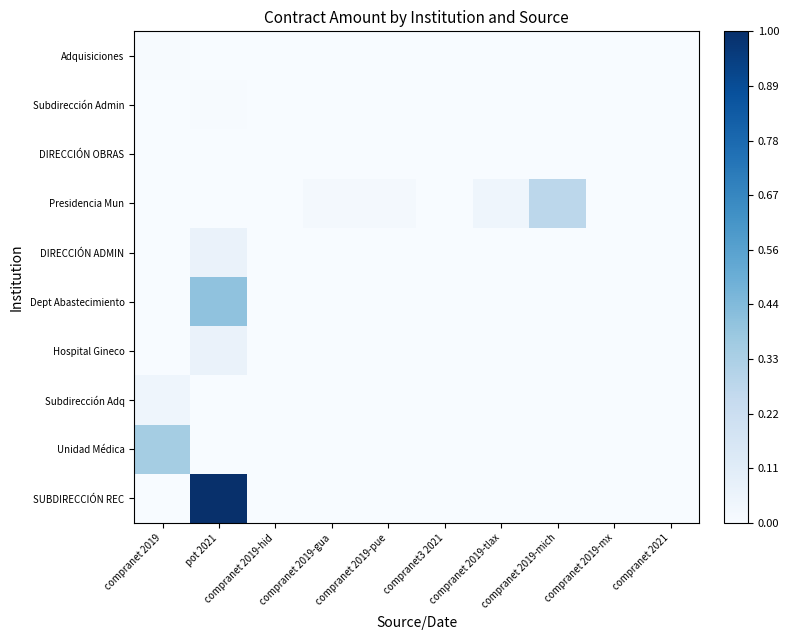

Reading left to right, what are all the values shown in this chart?

Adquisiciones: compranet 2019=0.0	pot 2021=0.0	compranet 2019-hid=0.0	compranet 2019-gua=0.0	compranet 2019-pue=0.0	compranet3 2021=0.0	compranet 2019-tlax=0.0	compranet 2019-mich=0.0	compranet 2019-mx=0.0	compranet 2021=0.0
Subdirección Admin: compranet 2019=0.0	pot 2021=0.0	compranet 2019-hid=0.0	compranet 2019-gua=0.0	compranet 2019-pue=0.0	compranet3 2021=0.0	compranet 2019-tlax=0.0	compranet 2019-mich=0.0	compranet 2019-mx=0.0	compranet 2021=0.0
DIRECCIÓN OBRAS: compranet 2019=0.0	pot 2021=0.0	compranet 2019-hid=0.0	compranet 2019-gua=0.0	compranet 2019-pue=0.0	compranet3 2021=0.0	compranet 2019-tlax=0.0	compranet 2019-mich=0.0	compranet 2019-mx=0.0	compranet 2021=0.0
Presidencia Mun: compranet 2019=0.0	pot 2021=0.0	compranet 2019-hid=0.0	compranet 2019-gua=0.0	compranet 2019-pue=0.0	compranet3 2021=0.0	compranet 2019-tlax=0.0	compranet 2019-mich=0.3	compranet 2019-mx=0.0	compranet 2021=0.0
DIRECCIÓN ADMIN: compranet 2019=0.0	pot 2021=0.1	compranet 2019-hid=0.0	compranet 2019-gua=0.0	compranet 2019-pue=0.0	compranet3 2021=0.0	compranet 2019-tlax=0.0	compranet 2019-mich=0.0	compranet 2019-mx=0.0	compranet 2021=0.0
Dept Abastecimiento: compranet 2019=0.0	pot 2021=0.4	compranet 2019-hid=0.0	compranet 2019-gua=0.0	compranet 2019-pue=0.0	compranet3 2021=0.0	compranet 2019-tlax=0.0	compranet 2019-mich=0.0	compranet 2019-mx=0.0	compranet 2021=0.0
Hospital Gineco: compranet 2019=0.0	pot 2021=0.1	compranet 2019-hid=0.0	compranet 2019-gua=0.0	compranet 2019-pue=0.0	compranet3 2021=0.0	compranet 2019-tlax=0.0	compranet 2019-mich=0.0	compranet 2019-mx=0.0	compranet 2021=0.0
Subdirección Adq: compranet 2019=0.0	pot 2021=0.0	compranet 2019-hid=0.0	compranet 2019-gua=0.0	compranet 2019-pue=0.0	compranet3 2021=0.0	compranet 2019-tlax=0.0	compranet 2019-mich=0.0	compranet 2019-mx=0.0	compranet 2021=0.0
Unidad Médica: compranet 2019=0.4	pot 2021=0.0	compranet 2019-hid=0.0	compranet 2019-gua=0.0	compranet 2019-pue=0.0	compranet3 2021=0.0	compranet 2019-tlax=0.0	compranet 2019-mich=0.0	compranet 2019-mx=0.0	compranet 2021=0.0
SUBDIRECCIÓN REC: compranet 2019=0.0	pot 2021=1.0	compranet 2019-hid=0.0	compranet 2019-gua=0.0	compranet 2019-pue=0.0	compranet3 2021=0.0	compranet 2019-tlax=0.0	compranet 2019-mich=0.0	compranet 2019-mx=0.0	compranet 2021=0.0